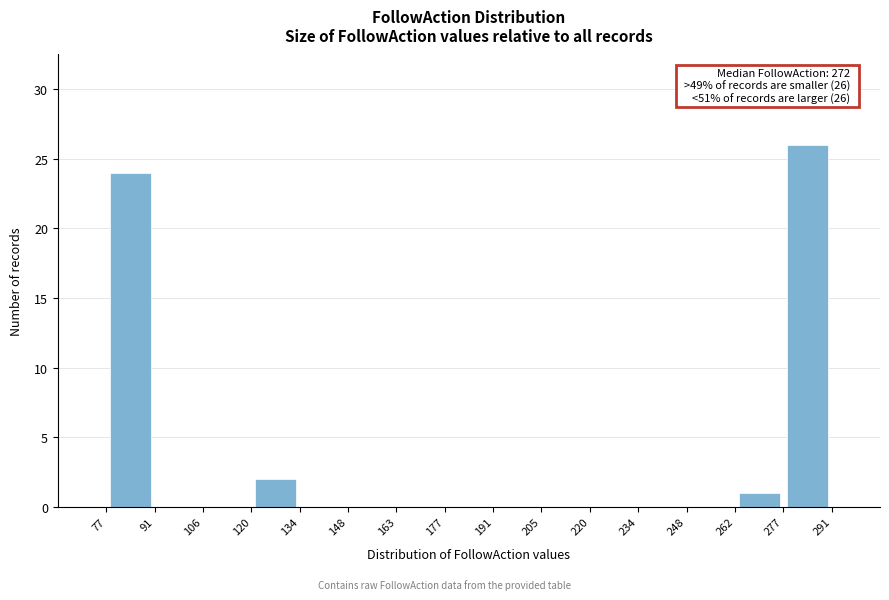

Over which range of the x-axis is the bar tallest?

277 to 291